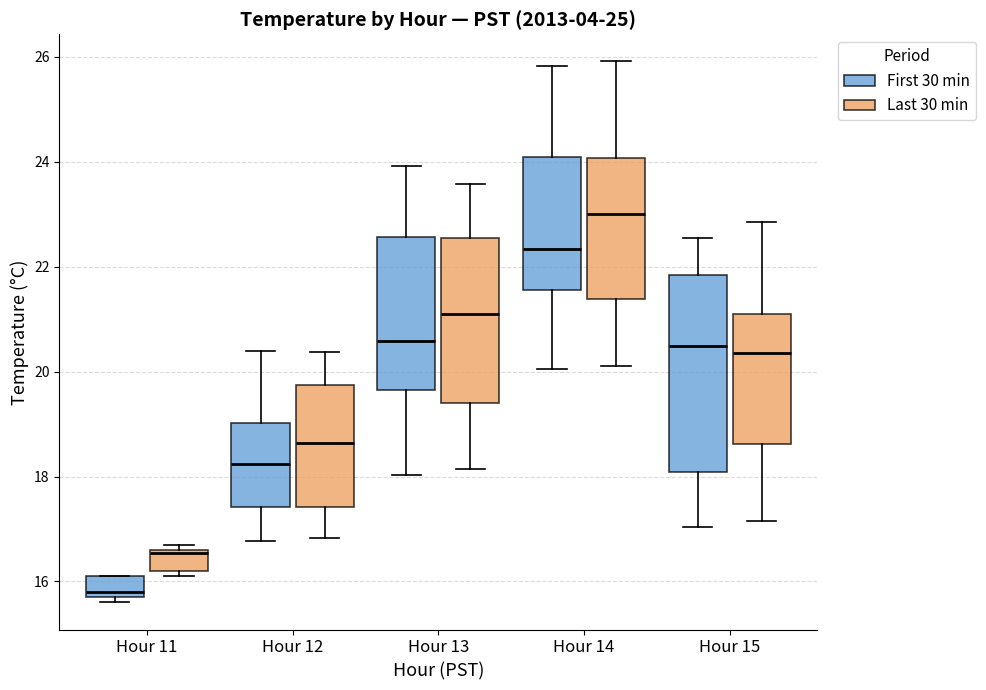

Reading left to right, read every box against the y-axis: the position of its median line, the range the box covers, and the ends of its whiskers. The values are not printed on the chart, so give them approximately, as read against the axis.

Hour 11 (First 30 min): median 15.8 (just above the box's lower edge), box 15.8 to 16.2, whiskers 15.6 to 16.2
Hour 11 (Last 30 min): median 16.6, box 16.2 to 16.6, whiskers 16.2 (just below the box's lower edge) to 16.8
Hour 12 (First 30 min): median 18.2, box 17.4 to 19.0, whiskers 16.8 to 20.4
Hour 12 (Last 30 min): median 18.6, box 17.4 to 19.8, whiskers 16.8 to 20.4
Hour 13 (First 30 min): median 20.6, box 19.6 to 22.6, whiskers 18.0 to 24.0
Hour 13 (Last 30 min): median 21.0, box 19.4 to 22.6, whiskers 18.2 to 23.6
Hour 14 (First 30 min): median 22.4, box 21.6 to 24.0, whiskers 20.0 to 25.8
Hour 14 (Last 30 min): median 23.0, box 21.4 to 24.0, whiskers 20.2 to 26.0
Hour 15 (First 30 min): median 20.4, box 18.0 to 21.8, whiskers 17.0 to 22.6
Hour 15 (Last 30 min): median 20.4, box 18.6 to 21.2, whiskers 17.2 to 22.8